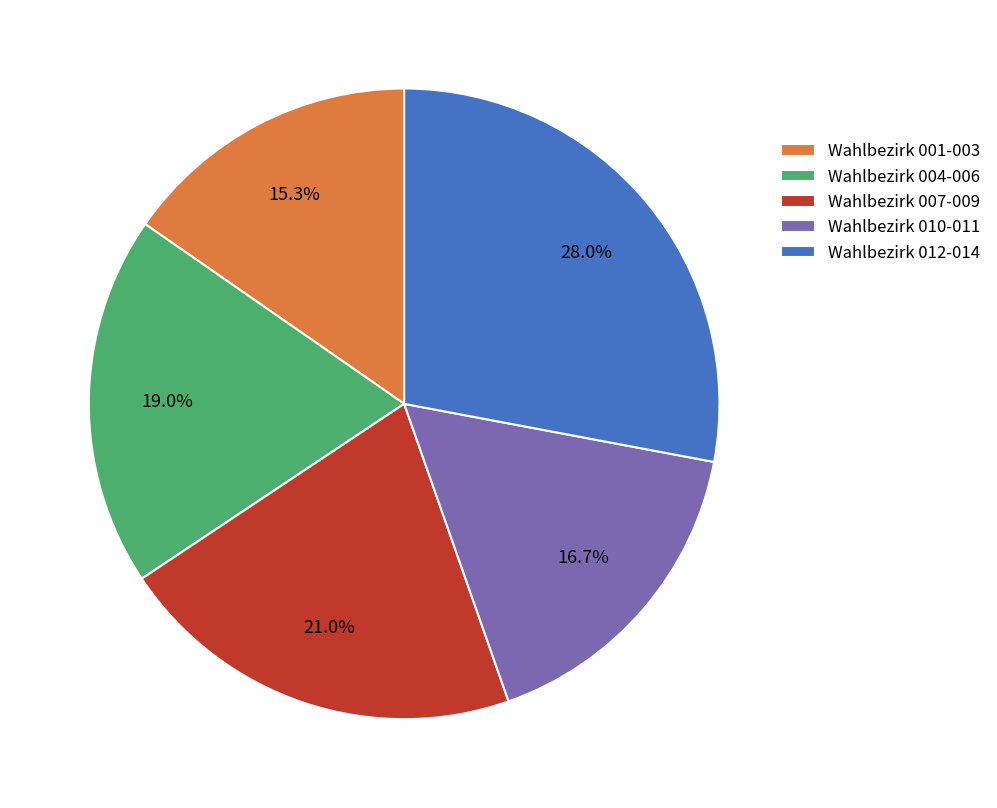

Approximately how many times larger is the value at Wahlbezirk 004-006 compared to Wahlbezirk 010-011?

1.1